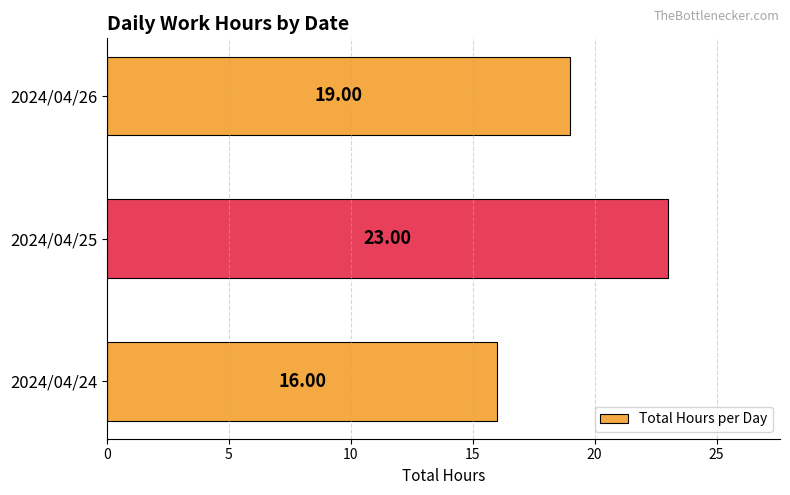

List the labels in order of value, largest first.

2024/04/25, 2024/04/26, 2024/04/24